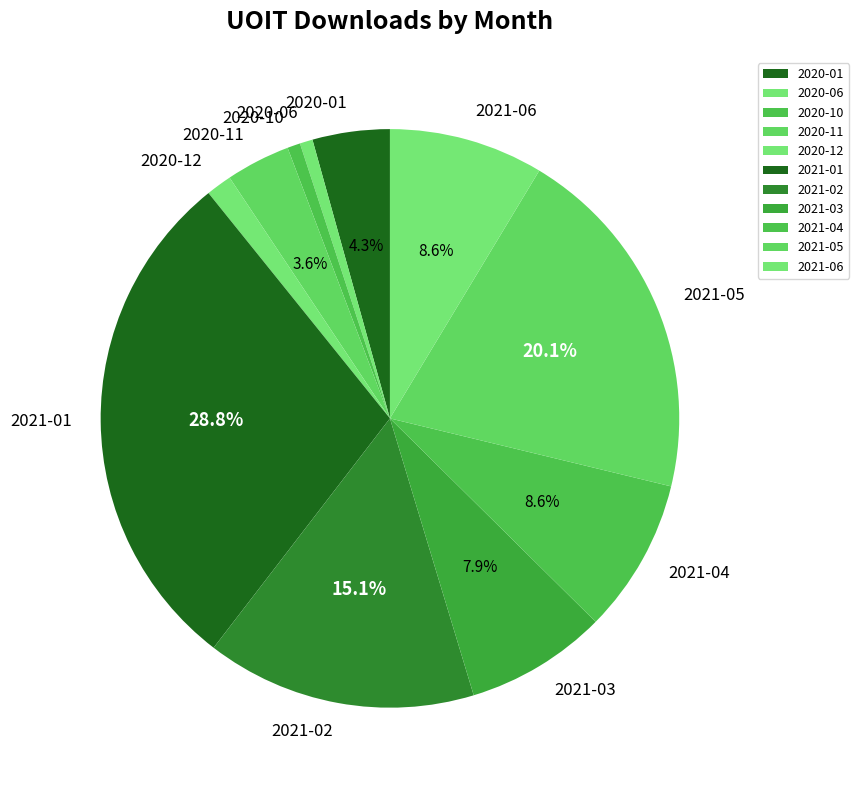

What percentage is NOT represented by 2021-05?

79.9%